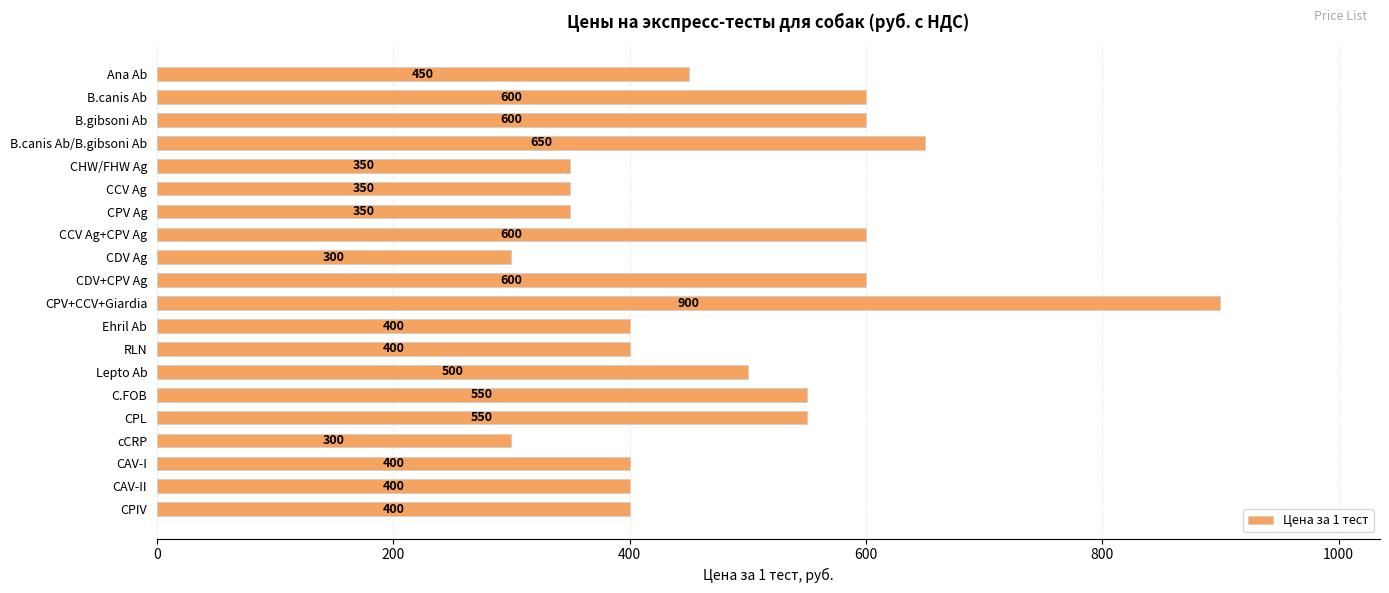

What is the change in value from CHW/FHW Ag to C.FOB?

+200